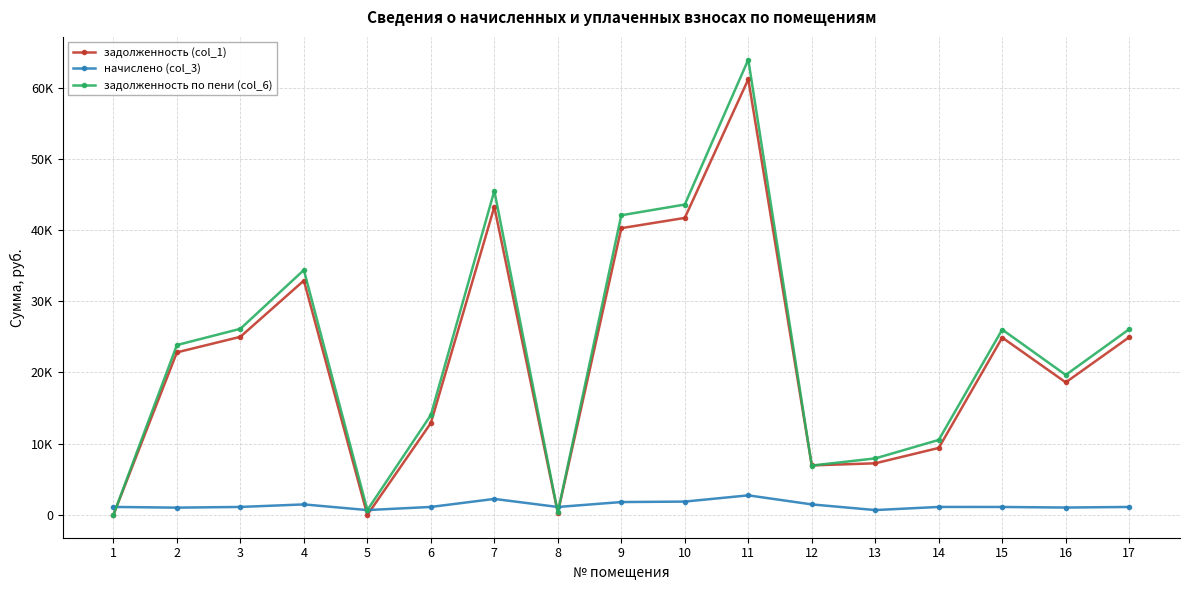

Does the chart have visible grid lines?

Yes